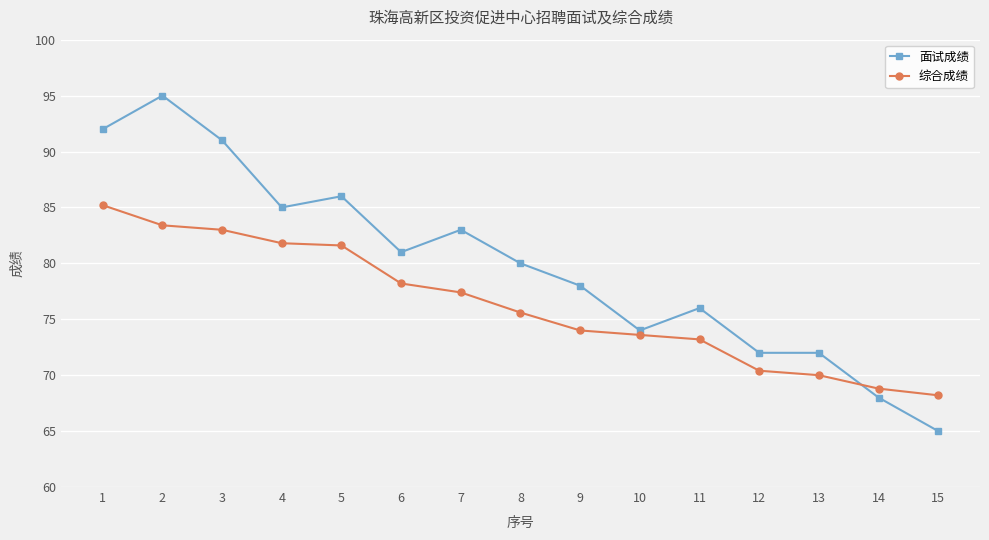

Which series has the largest range (max minus min)?

面试成绩